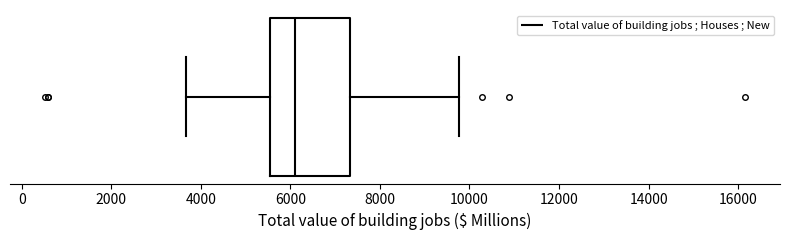

Where is the right edge of the box on the x-axis? The values are not printed on the chart, so give them approximately, as read against the axis.

7400